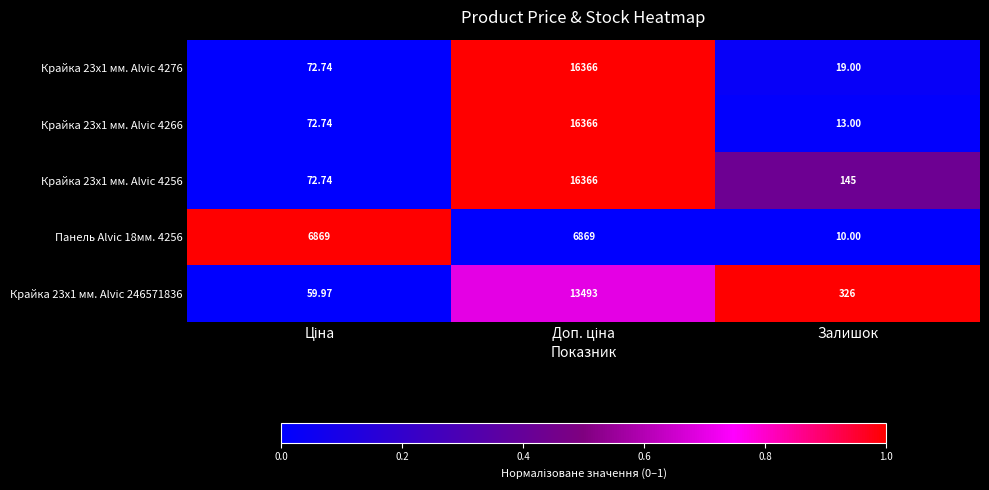

How many categories are shown in the chart?

3